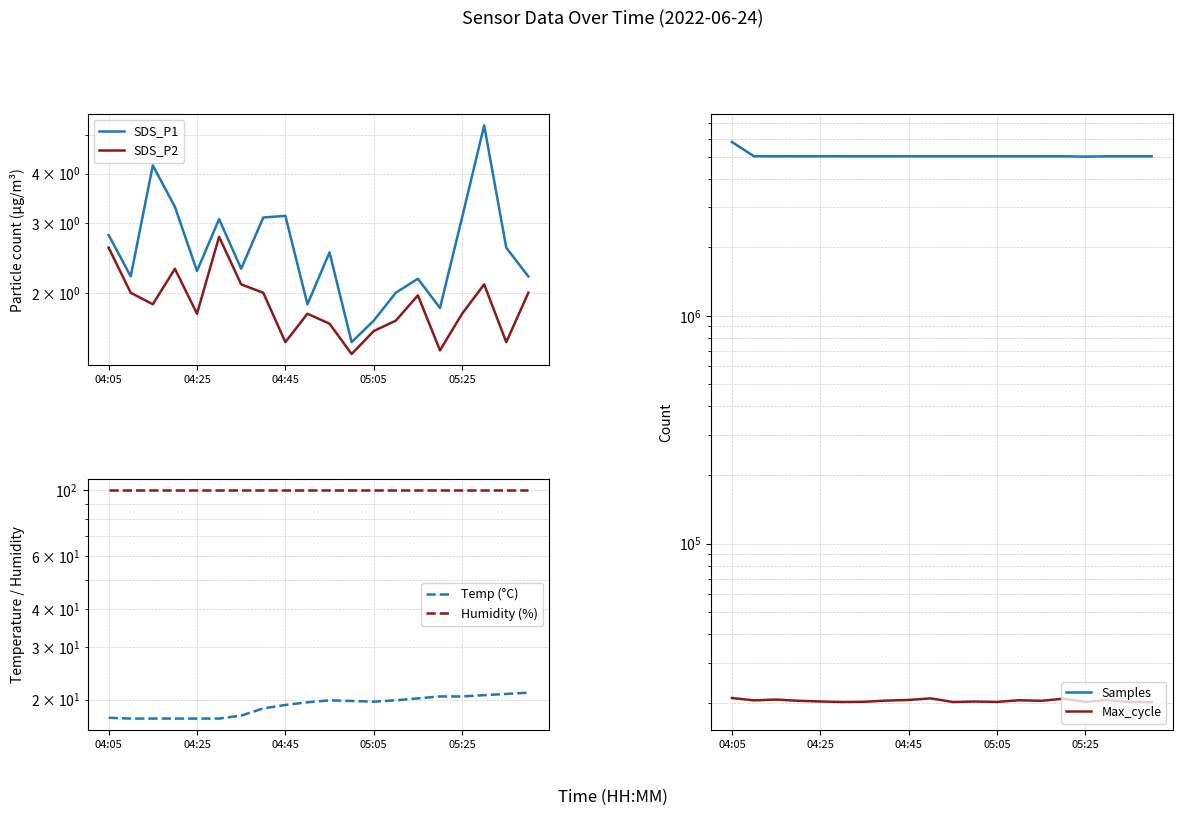

At which category is the sum across all series the highest?

04:05